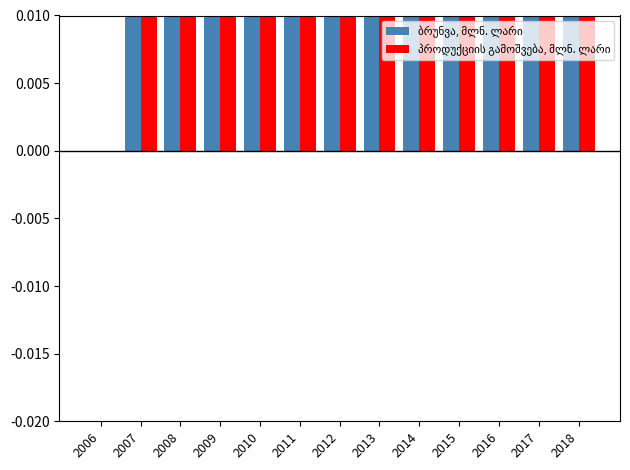

How many bars are there in total?

26